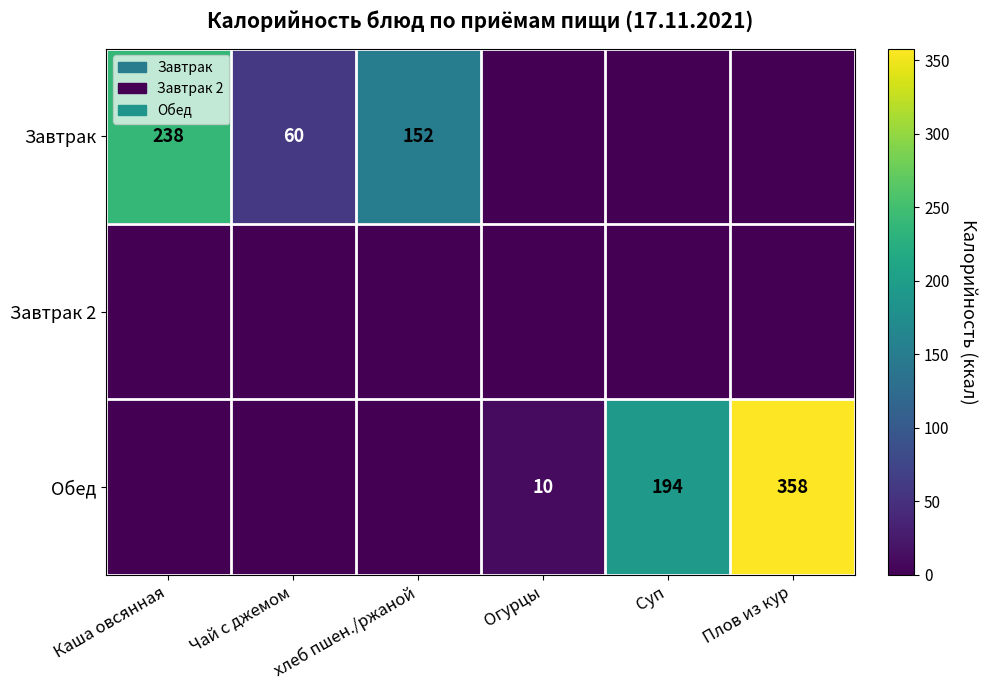

The Завтрак series shows 245 at хлеб пшен./ржаной. True or false?

False